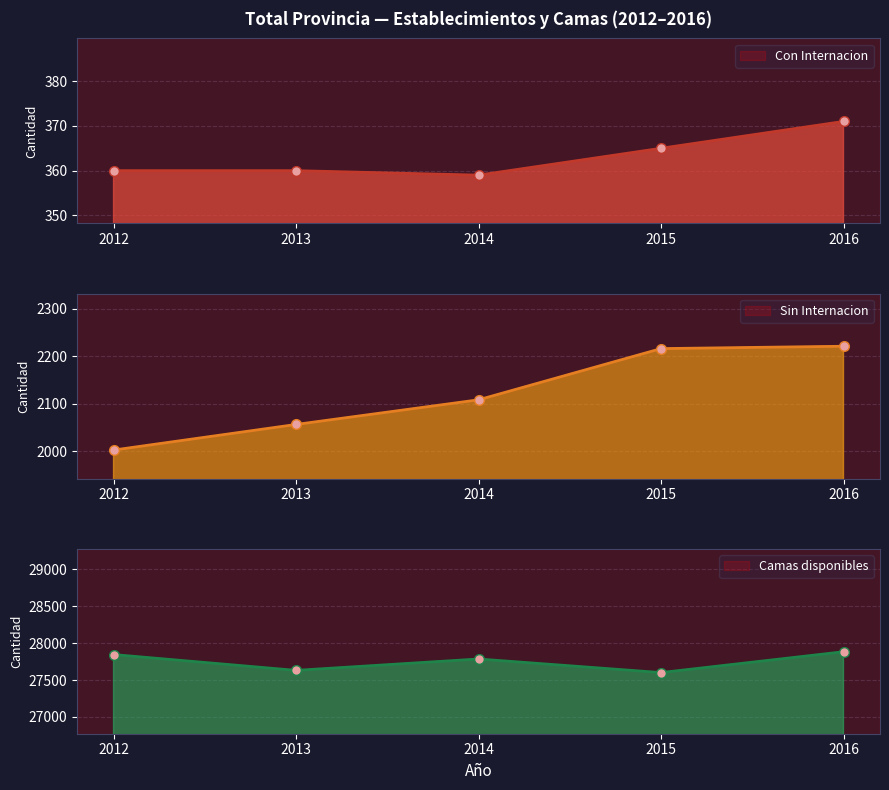

Which series has the largest total across all categories?

Camas disponibles